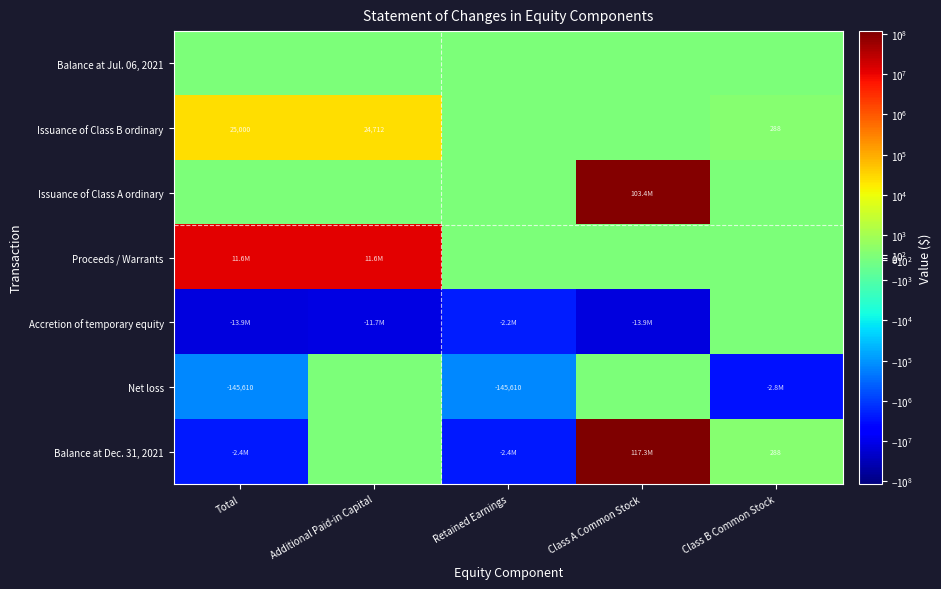

Which category has the highest value across all series?

Class A Common Stock